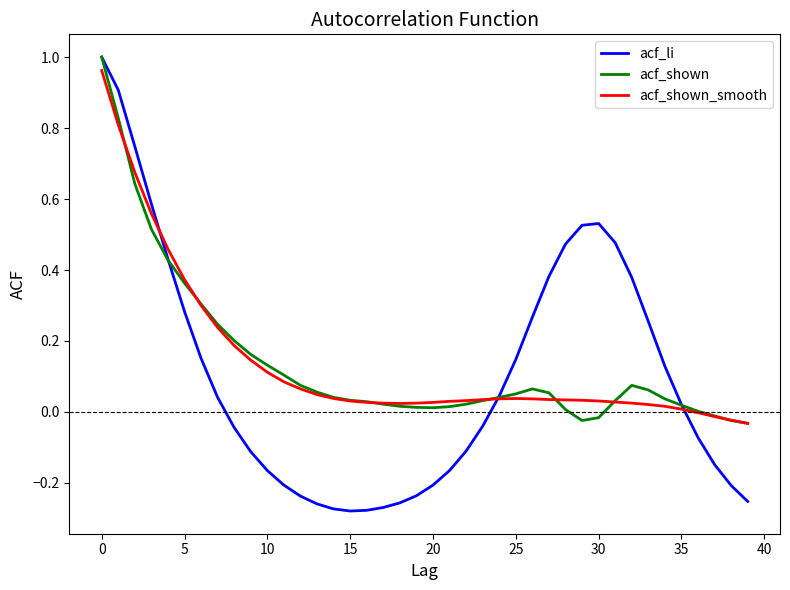

How many intersections are there between acf_shown_smooth and acf_li?

3